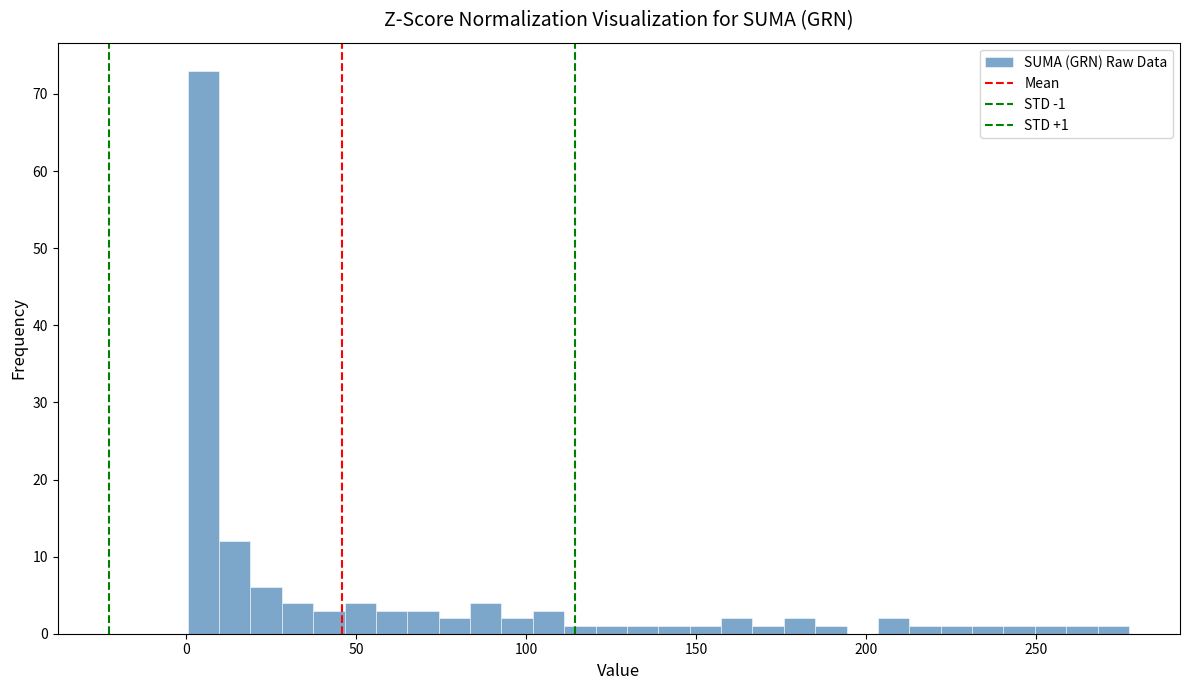

Read against the x-axis, roughly where is the centre of the tallest bar?

5